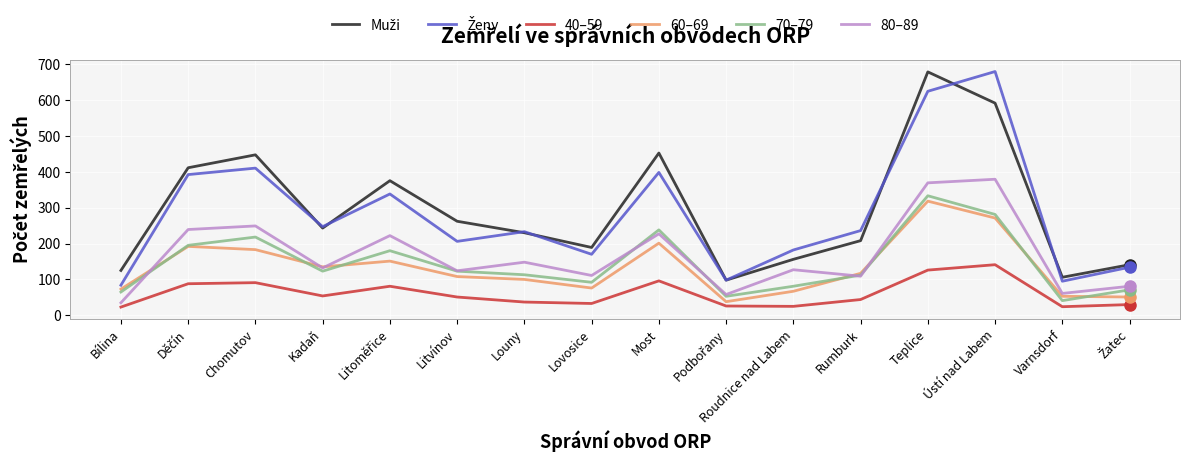

What value does the 40–59 series have at Ústí nad Labem, to the nearest 10?

140